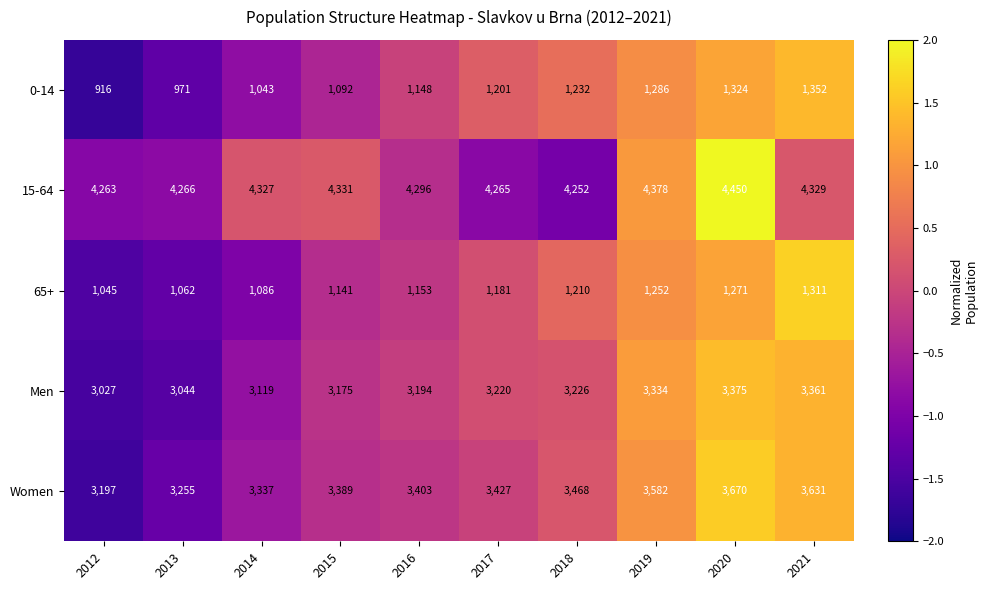

The value of 0-14 at 2014 is 1043. True or false?

True